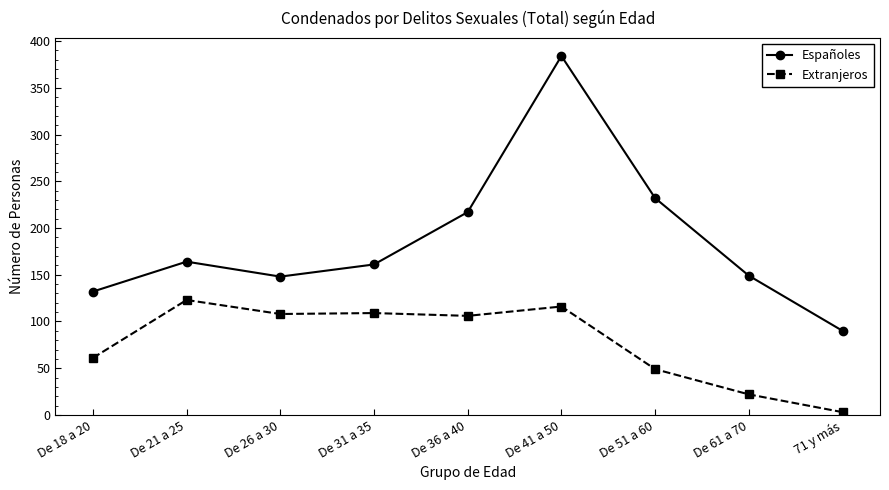

At 71 y más, list the series in order from smallest to largest.

Extranjeros, Españoles